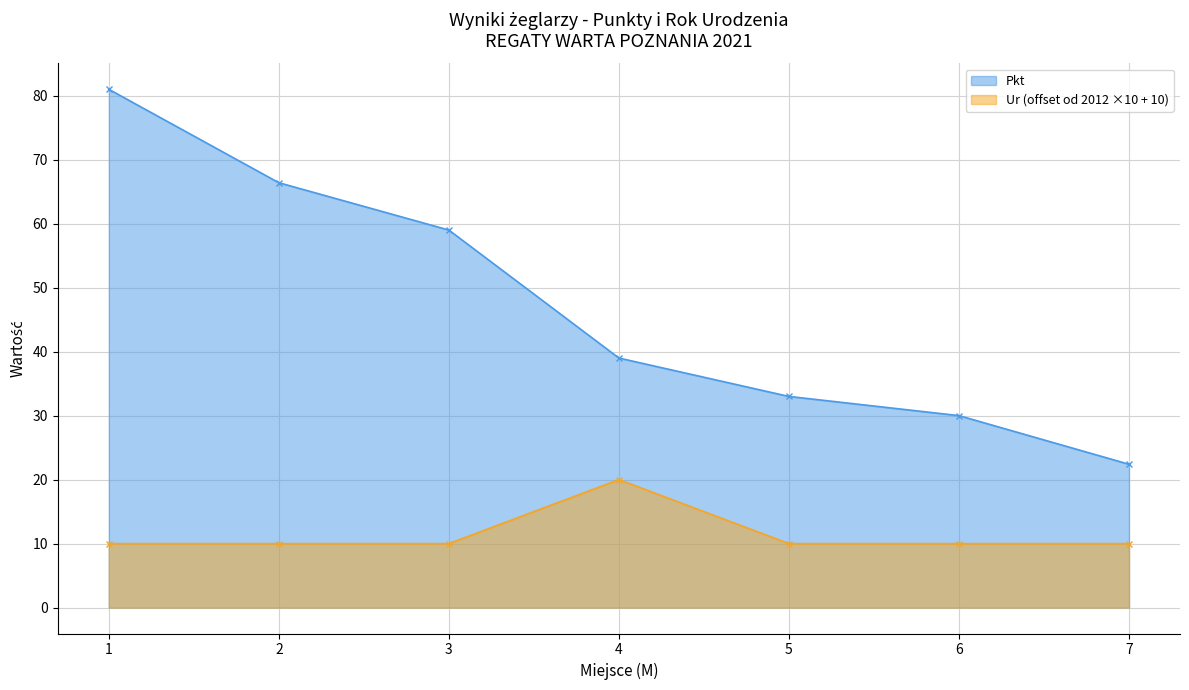

Which series has the largest total across all categories?

Pkt